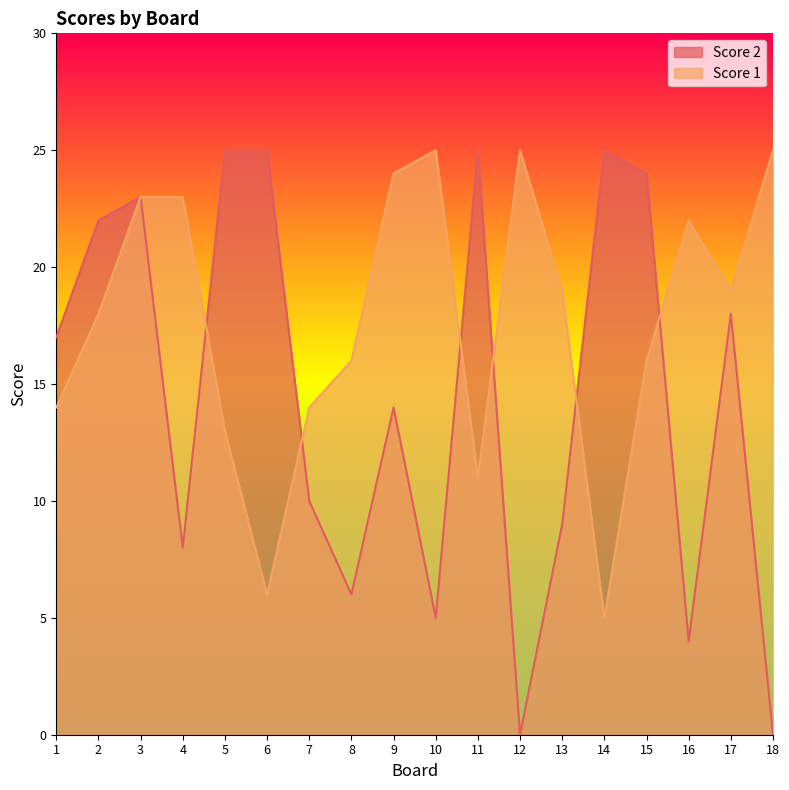

What is the spread (max minus min) of values at 14?

20